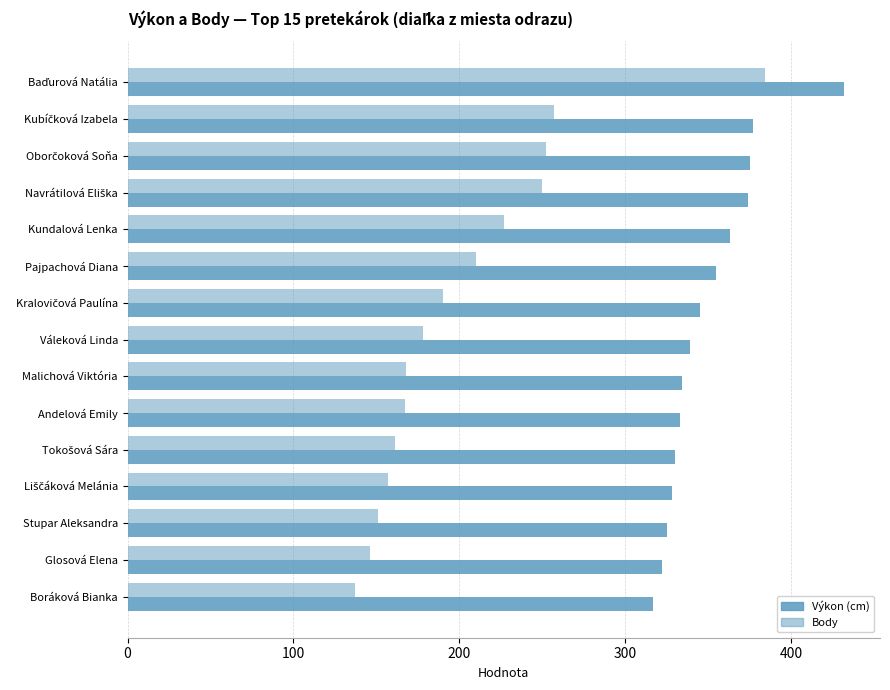

Count the number of data series in this chart.

2